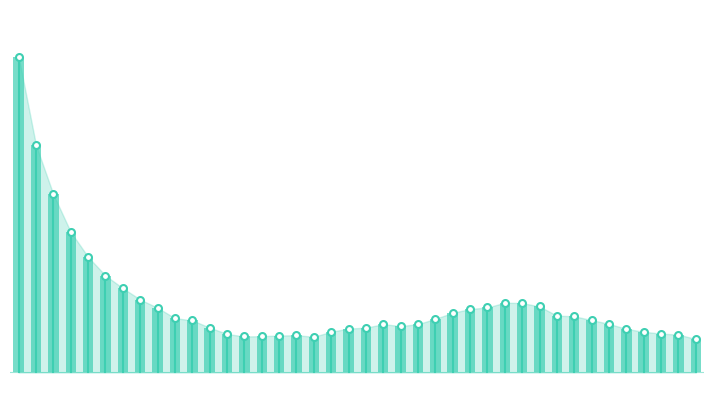

What is the label of the 2nd point from the right?

−5